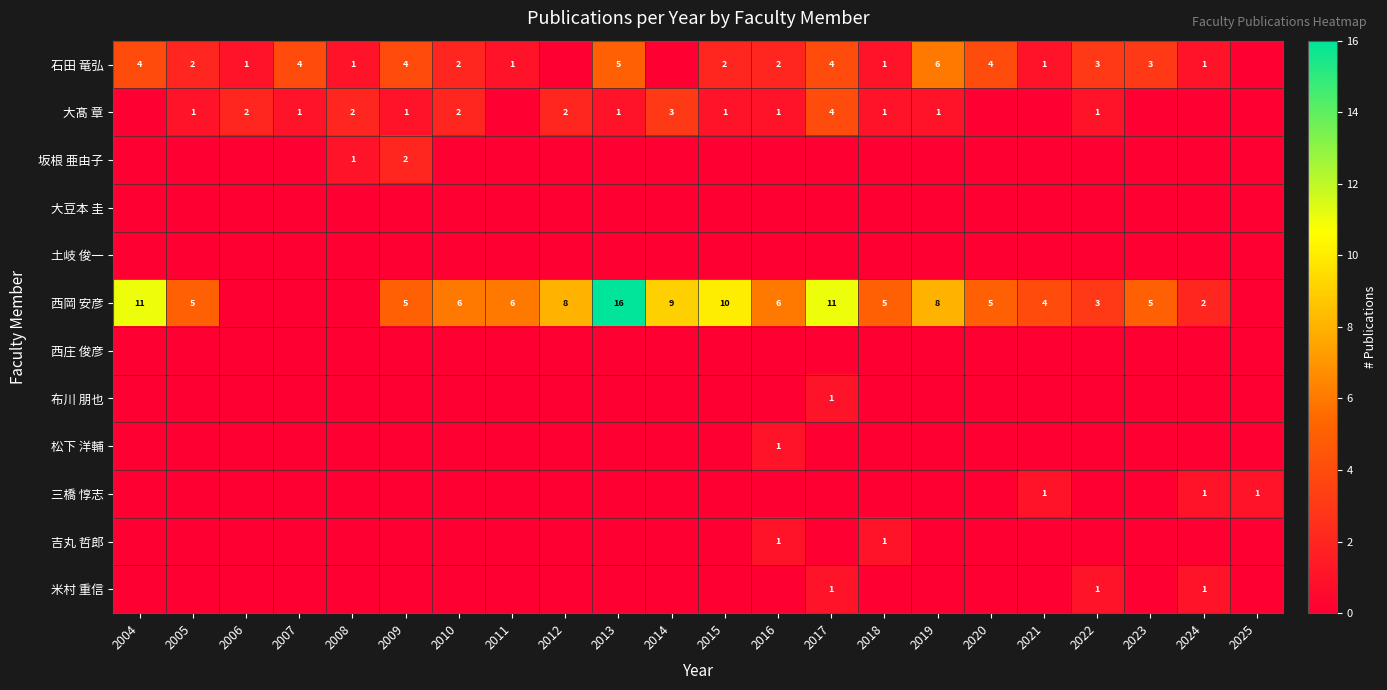

Which category has the highest value in the 西岡 安彦 series?

2013